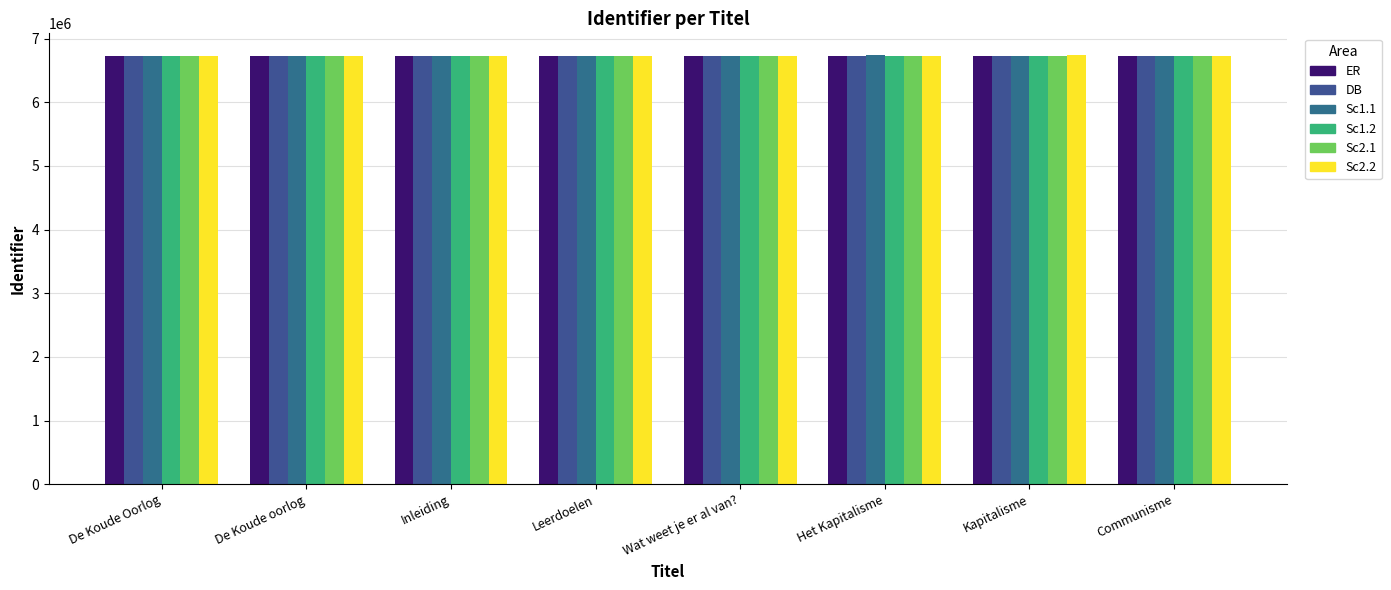

The value of Sc1.2 at De Koude Oorlog is 3832960. True or false?

False